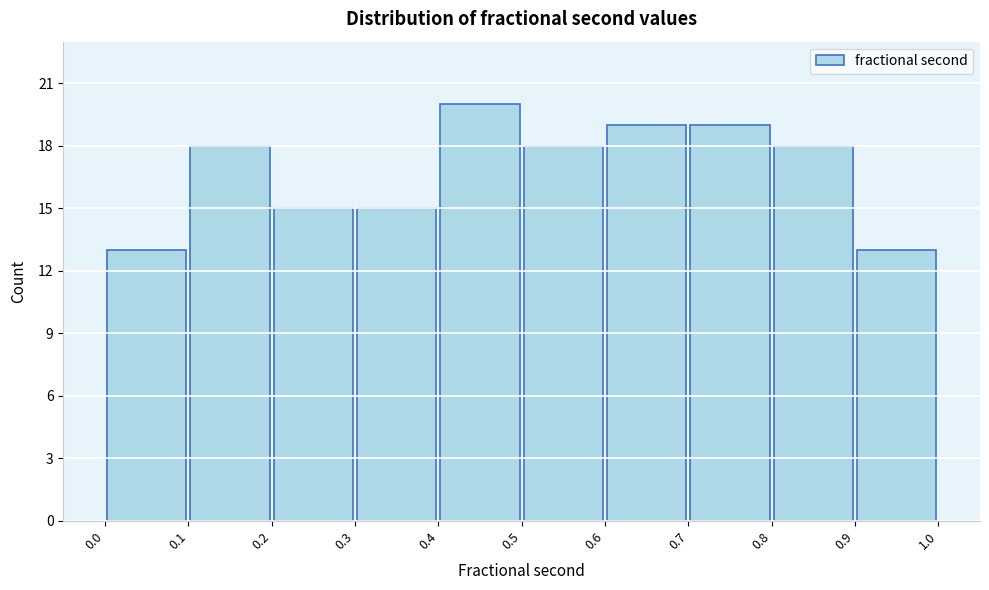

Which range on the x-axis has the tallest bar?

0.4 to 0.5